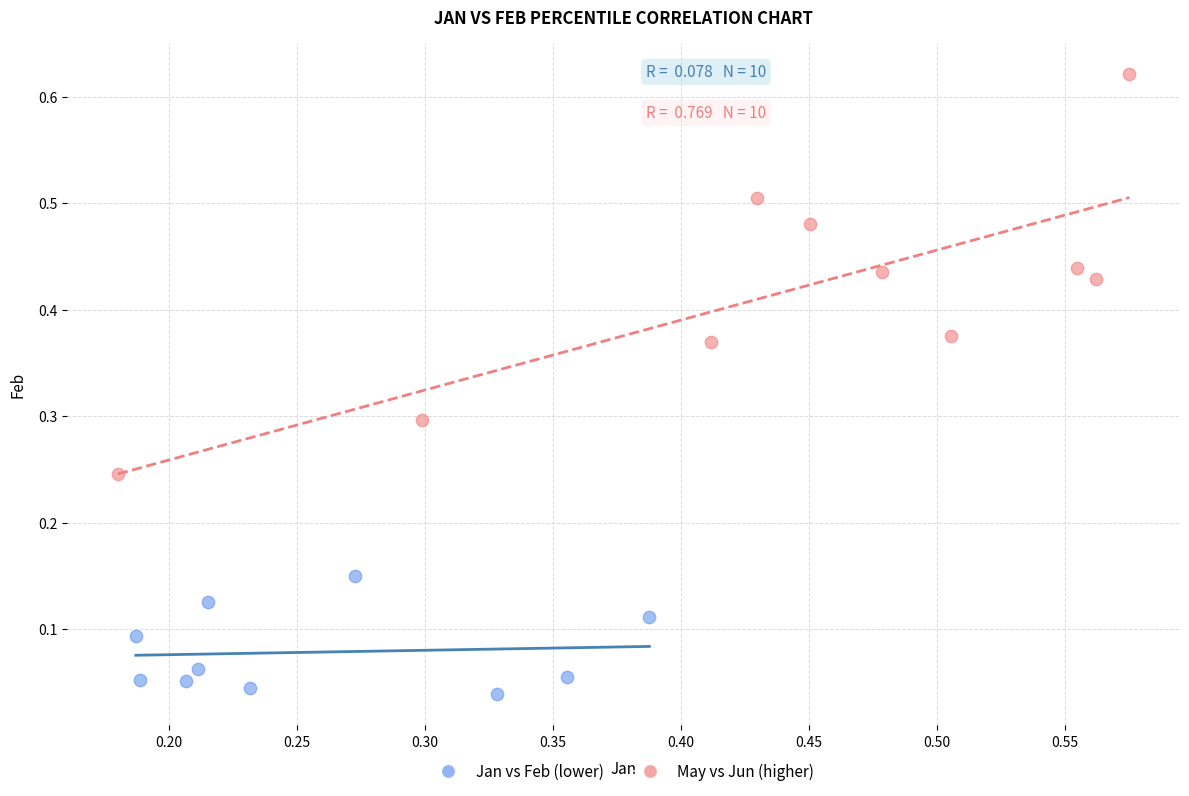

Which series reaches the minimum Y coordinate?

Jan vs Feb (lower)